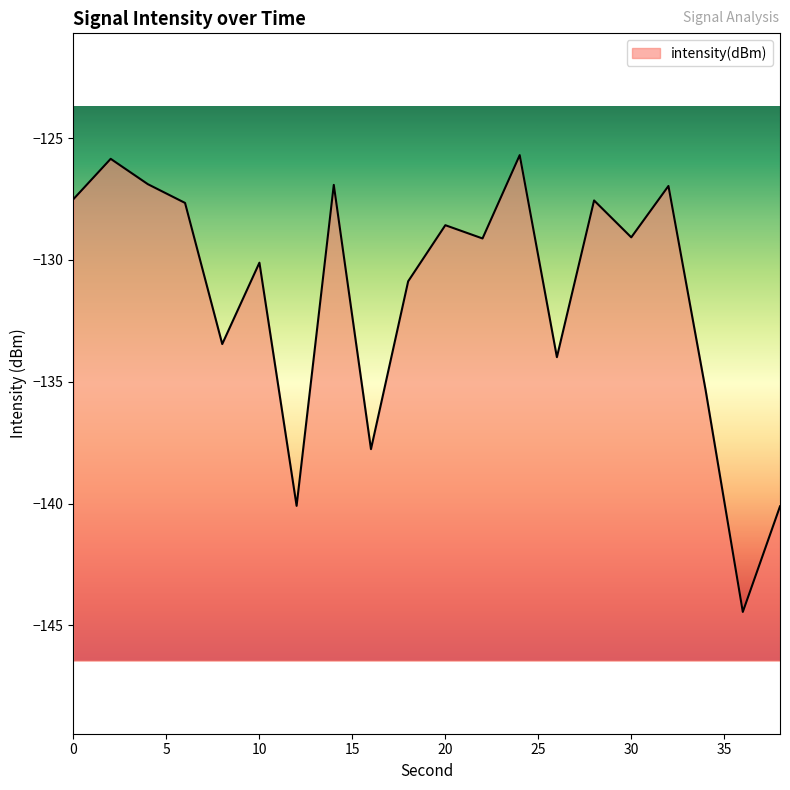

What is the maximum value shown in the chart?

-125.7